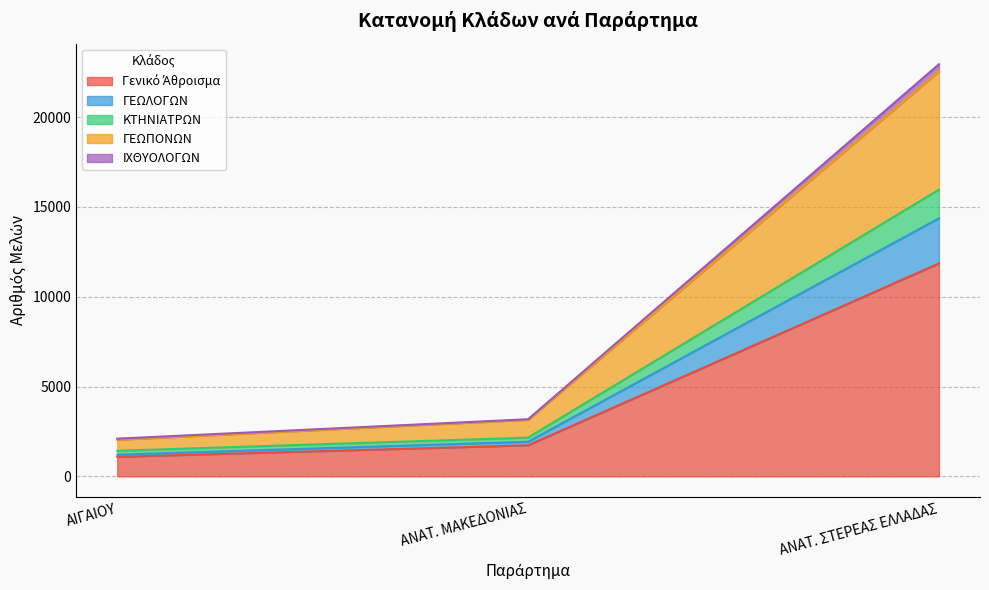

At which category is the sum across all series the highest?

ΑΝΑΤ. ΣΤΕΡΕΑΣ ΕΛΛΑΔΑΣ